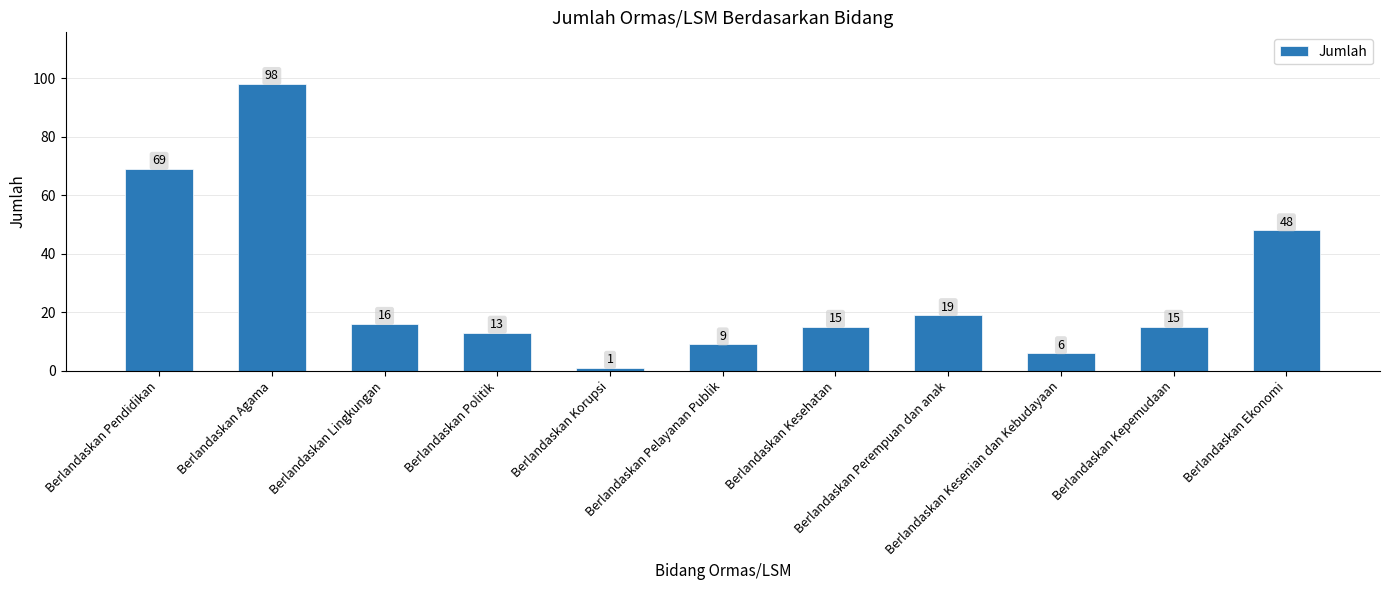

Reading left to right, what are all the values shown in this chart?

69	98	16	13	1	9	15	19	6	15	48